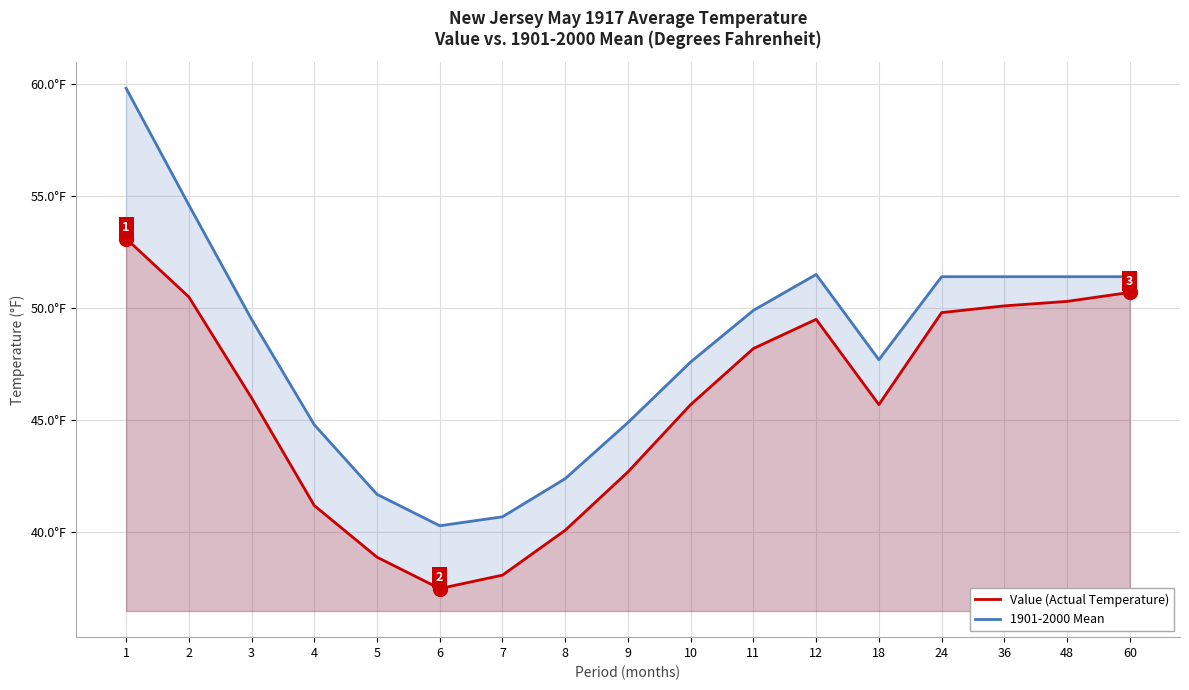

Where does the 1901-2000 Mean series first go above 49?

1